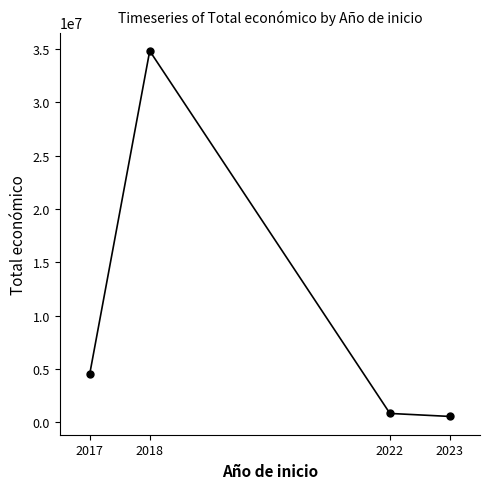

Where is the data nearest to the value 17689270?

2017